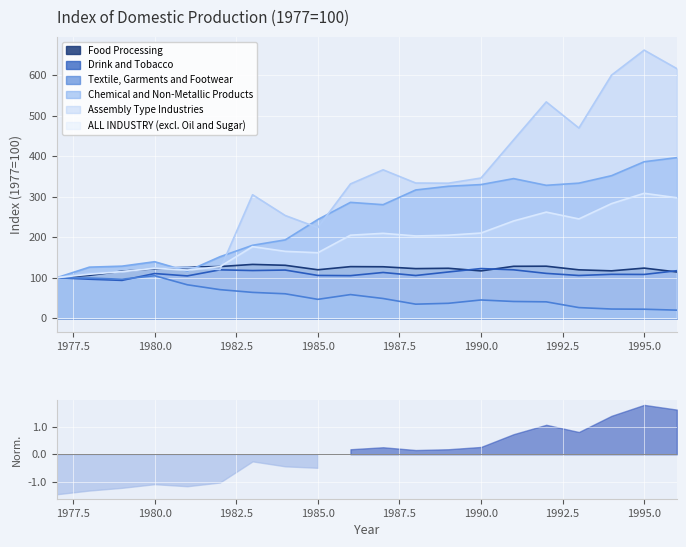

Reading left to right, list all the values displayed in this chart.

Food Processing: 100.0	105.8	116.1	122.2	126.0	127.6	132.8	130.7	119.6	127.4	127.0	122.5	123.3	116.8	128.2	128.4	119.5	117.0	123.7	114.2
Drink and Tobacco: 100.0	96.3	93.4	110.3	104.5	119.5	117.7	118.9	105.6	105.1	112.9	105.5	114.2	122.6	119.5	110.7	105.5	108.4	108.1	117.3
Textile, Garments and Footwear: 100.0	99.1	96.3	104.9	82.6	70.6	63.8	60.3	46.6	58.4	48.7	34.7	36.8	45.0	41.3	40.4	26.2	22.7	22.2	19.9
Chemical and Non-Metallic Products: 100.0	126.1	128.6	139.5	116.2	151.8	180.1	193.4	243.7	286.0	280.3	316.7	325.8	329.9	344.7	328.2	333.5	351.9	386.3	396.5
Assembly Type Industries: 100.0	112.4	114.8	123.8	126.0	120.1	304.9	253.6	223.7	331.6	366.4	333.8	333.4	346.1	440.5	534.2	469.6	600.2	662.0	616.4
ALL INDUSTRY (excl. Oil and Sugar): 100.0	108.7	115.0	123.5	118.7	127.4	176.7	165.1	161.7	205.0	209.6	203.1	205.0	210.3	240.2	262.0	245.2	283.0	308.5	297.5